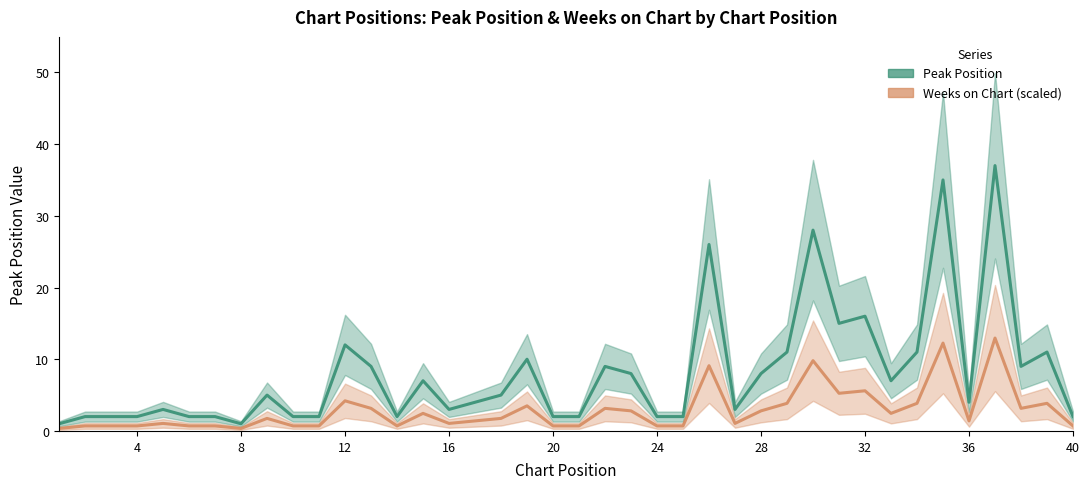

True or false: Weeks on Chart (scaled) and Peak Position cross at least once.

False